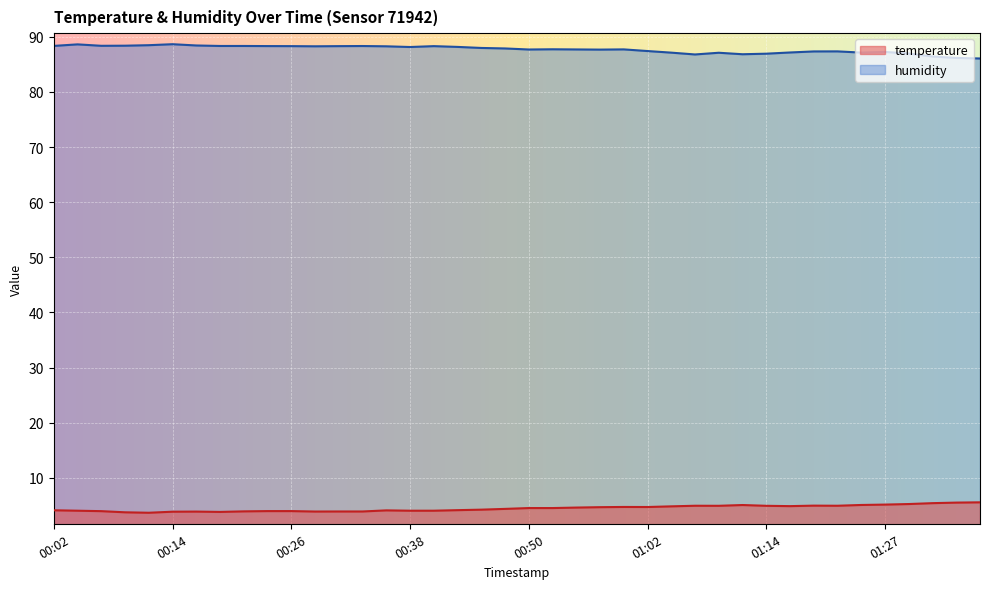

Where is humidity nearest to the value 87?

01:29